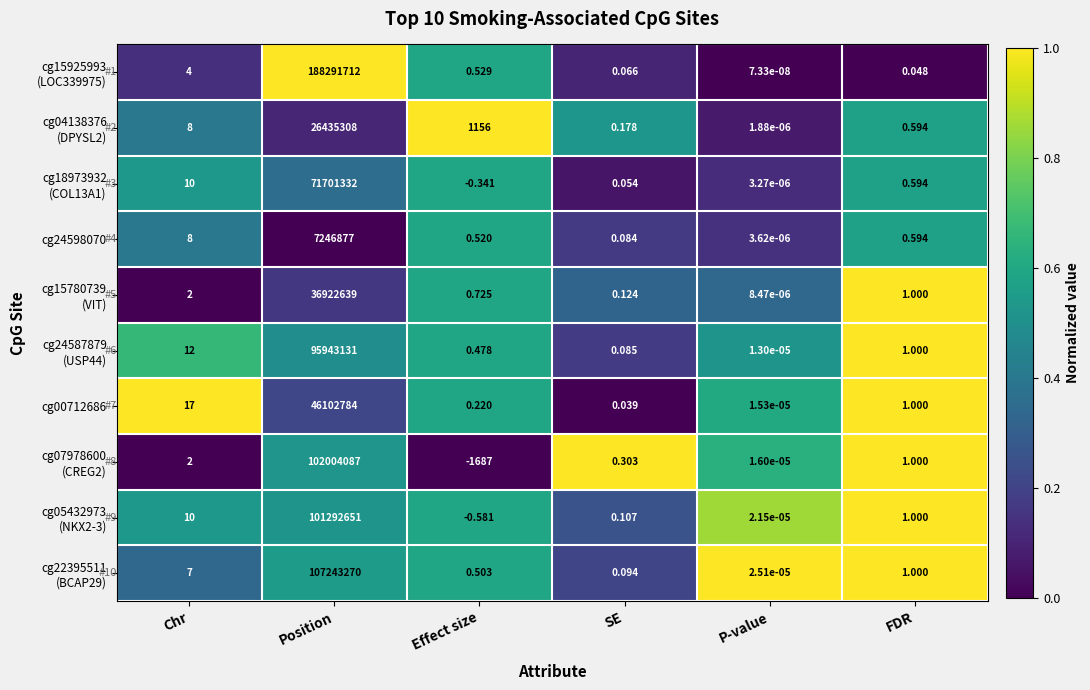

At which category is the sum across all series the highest?

Position